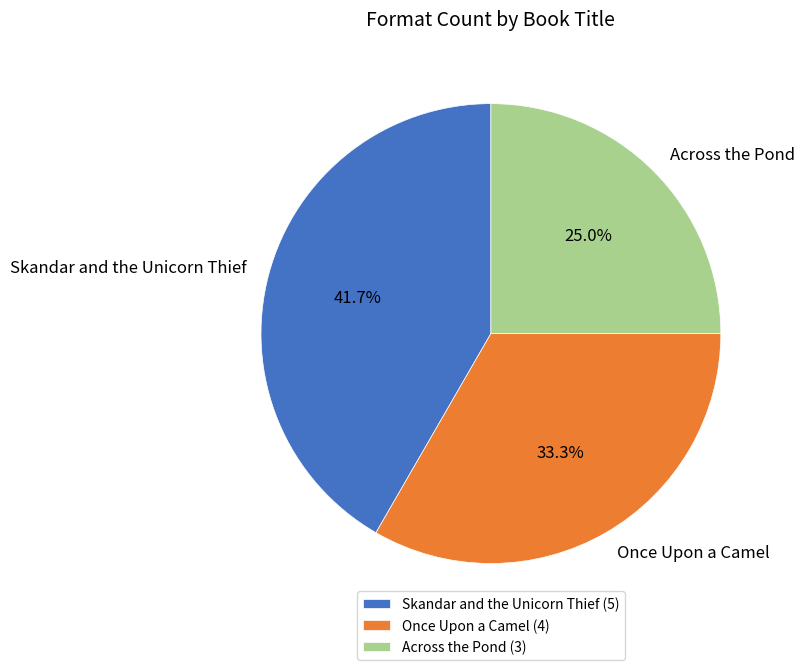

Approximately how many times larger is the value at Skandar and the Unicorn Thief compared to Across the Pond?

1.7